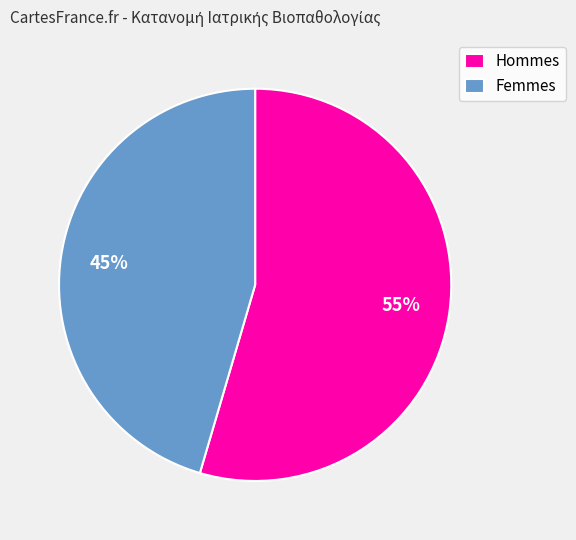

Is there any slice that represents more than half of the pie?

Yes